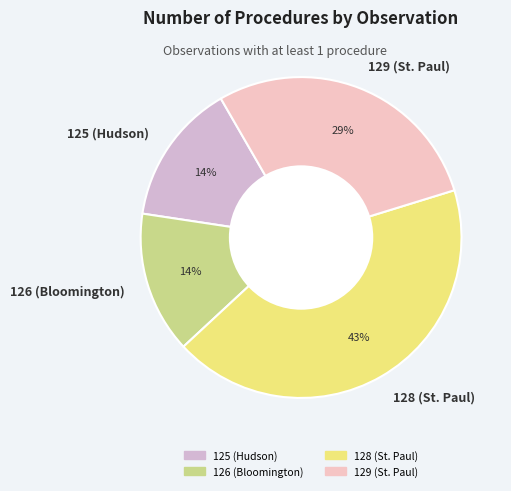

Does any single category account for the majority?

No